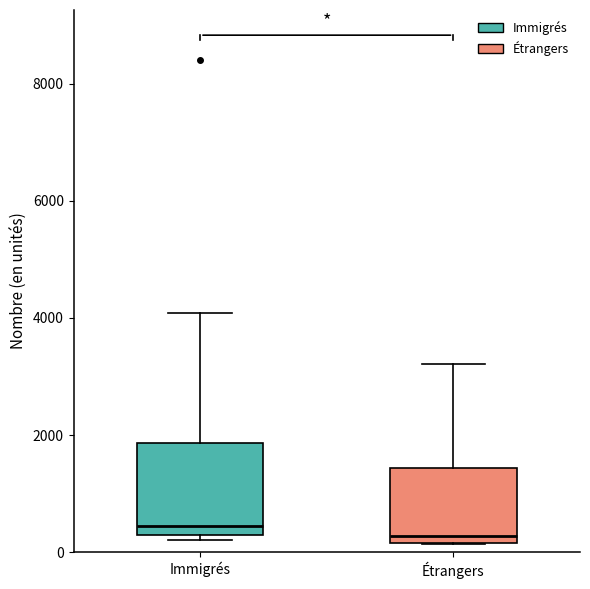

Comparing the boxes themselves (not the whiskers), which one is the tallest?

Immigrés